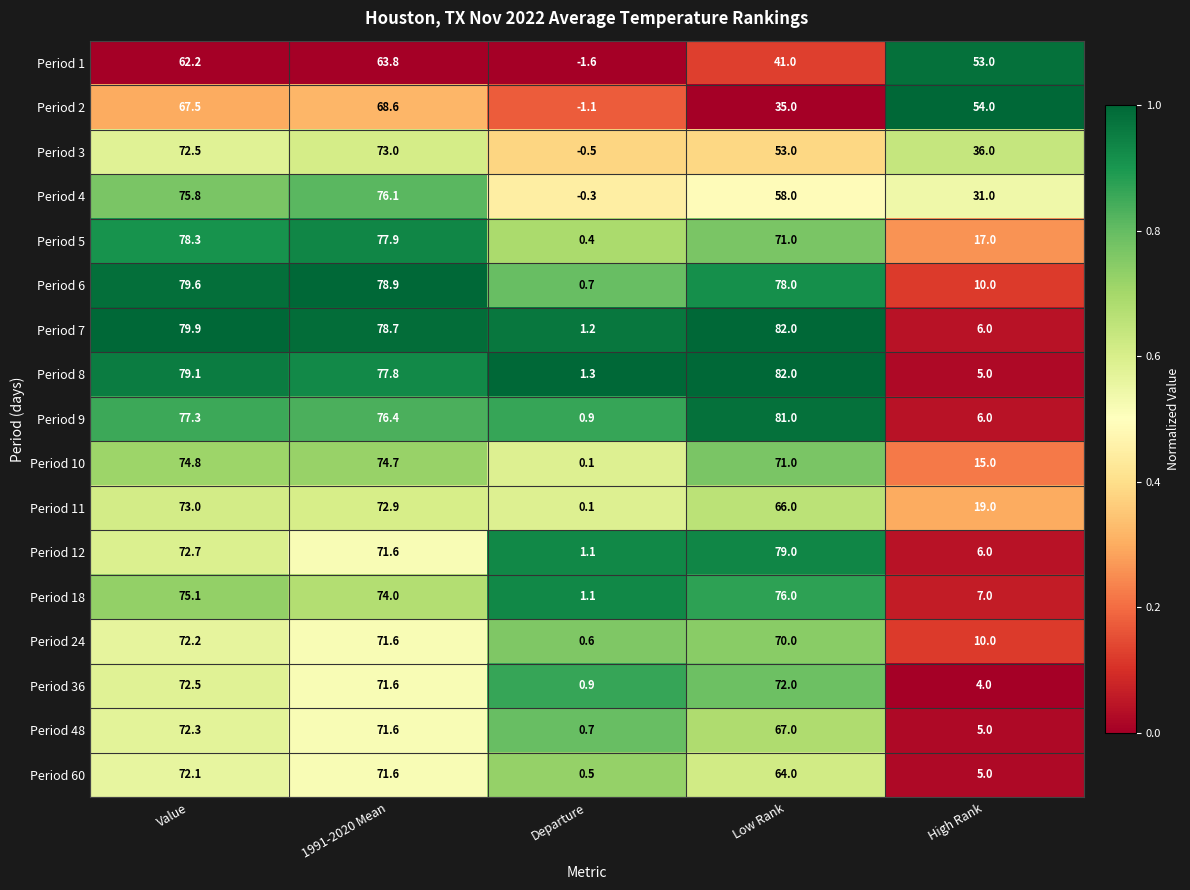

Which label corresponds to the smallest value in the chart?

Departure